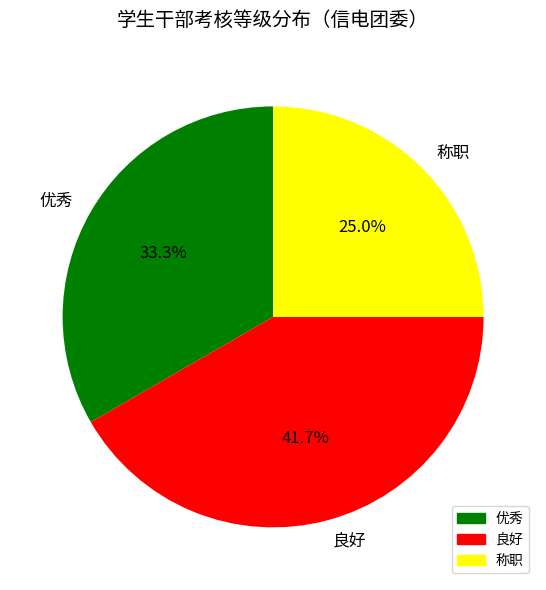

How many slices are in this pie chart?

3